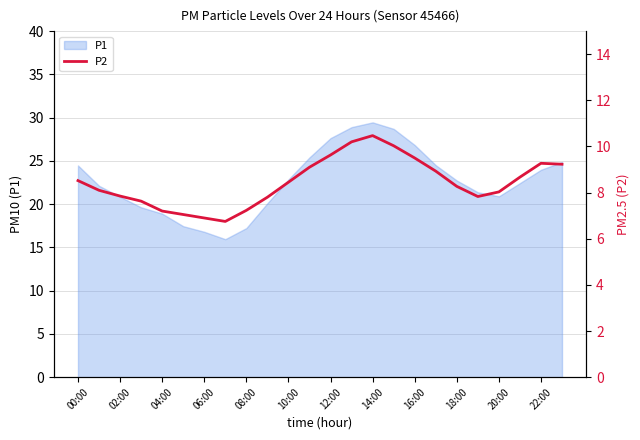

How many categories are shown in the chart?

24